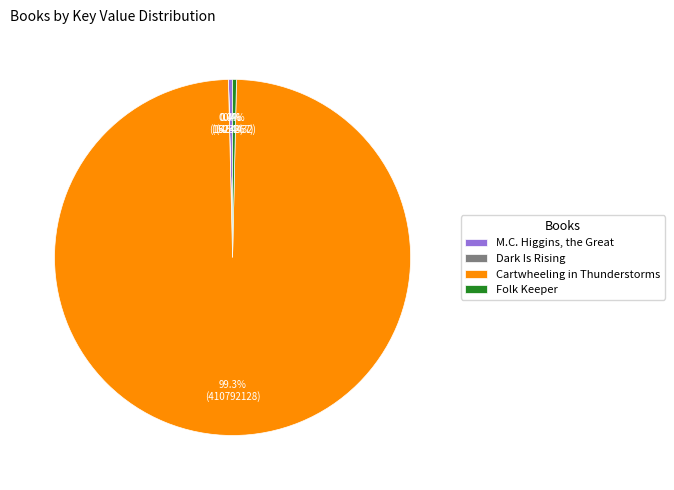

Does Cartwheeling in Thunderstorms represent more than half of the total?

Yes